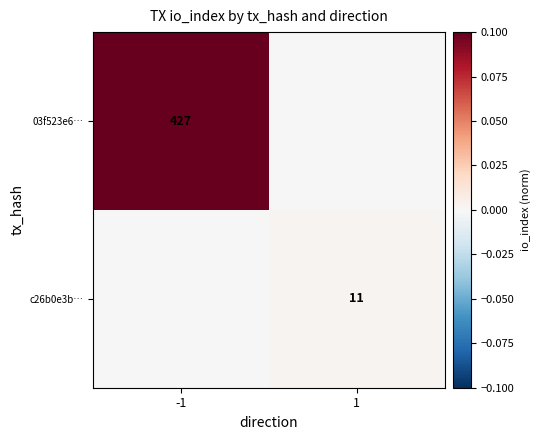

True or false: 03f523e6… has a value of 427 at -1.

True